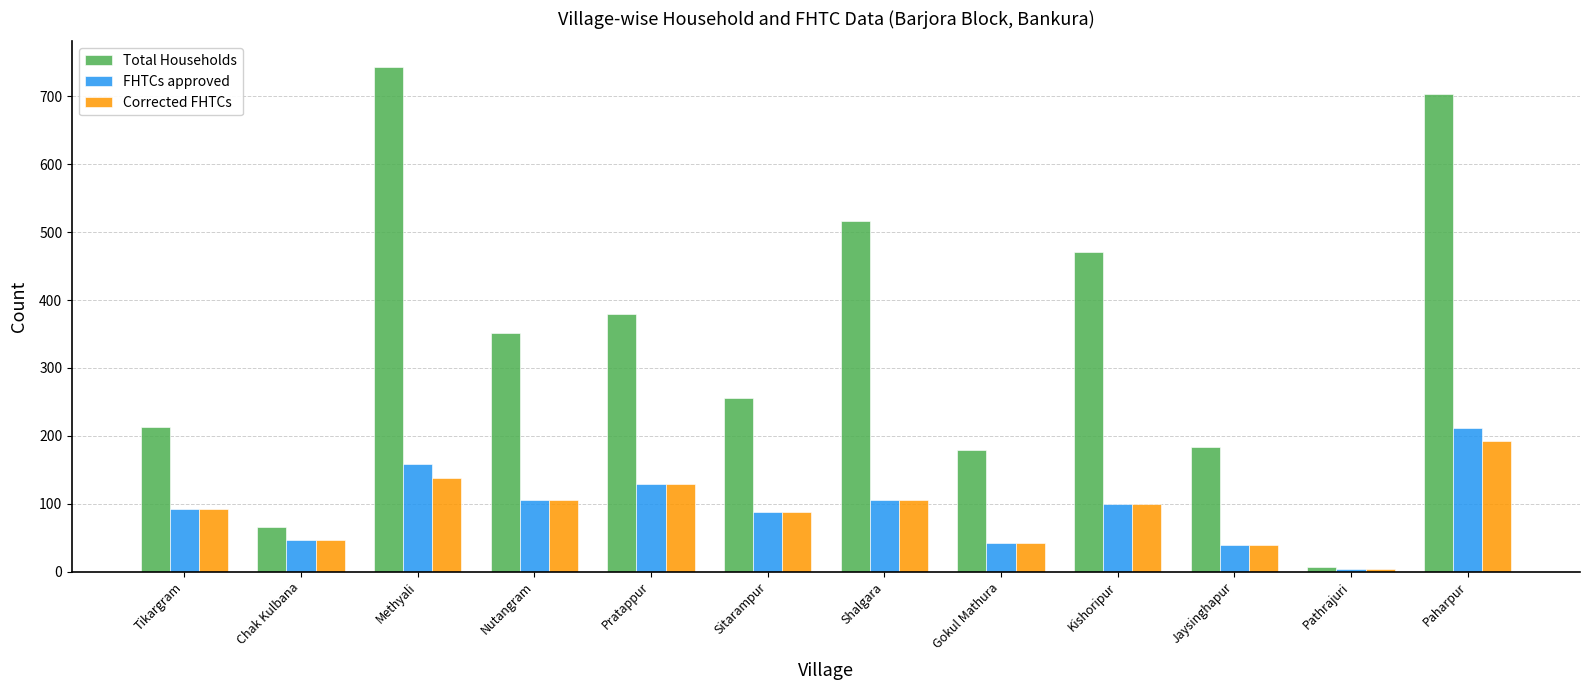

True or false: Total Households has a value of 517 at Shalgara.

True